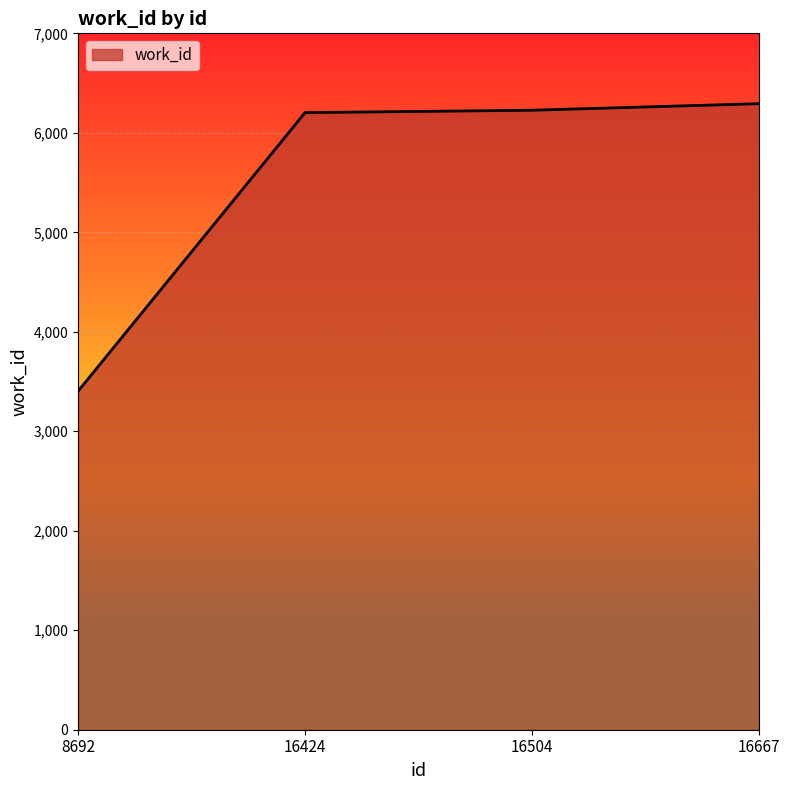

The chart shows a value of 3404 at 8692. True or false?

True